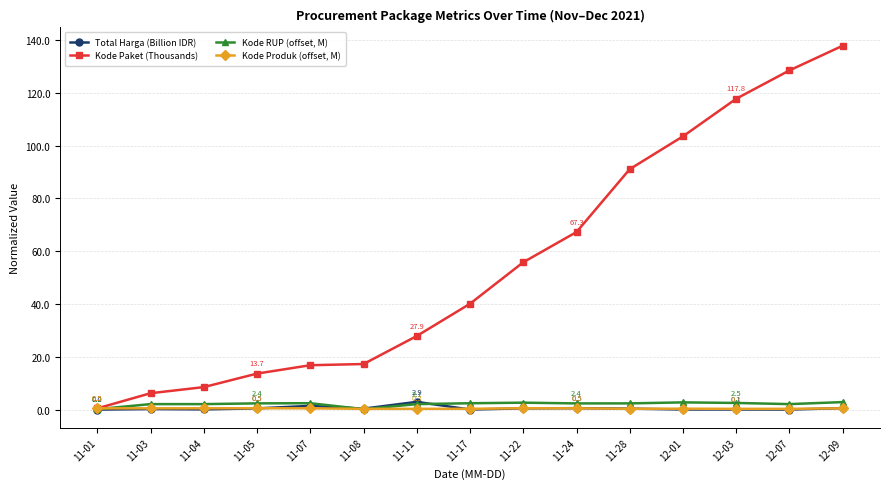

Is this an area chart (filled region under the line)?

No